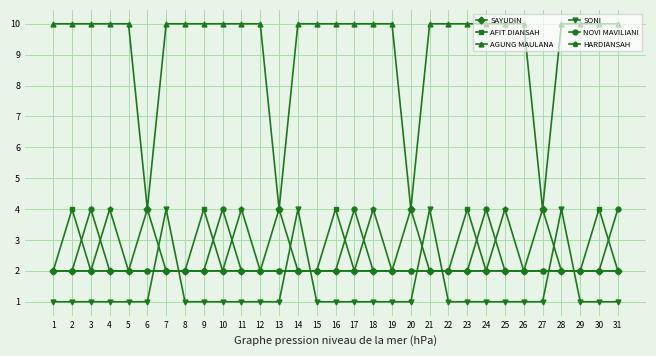

Between 5 and 23, which series saw the biggest shift?

AFIT DIANSAH